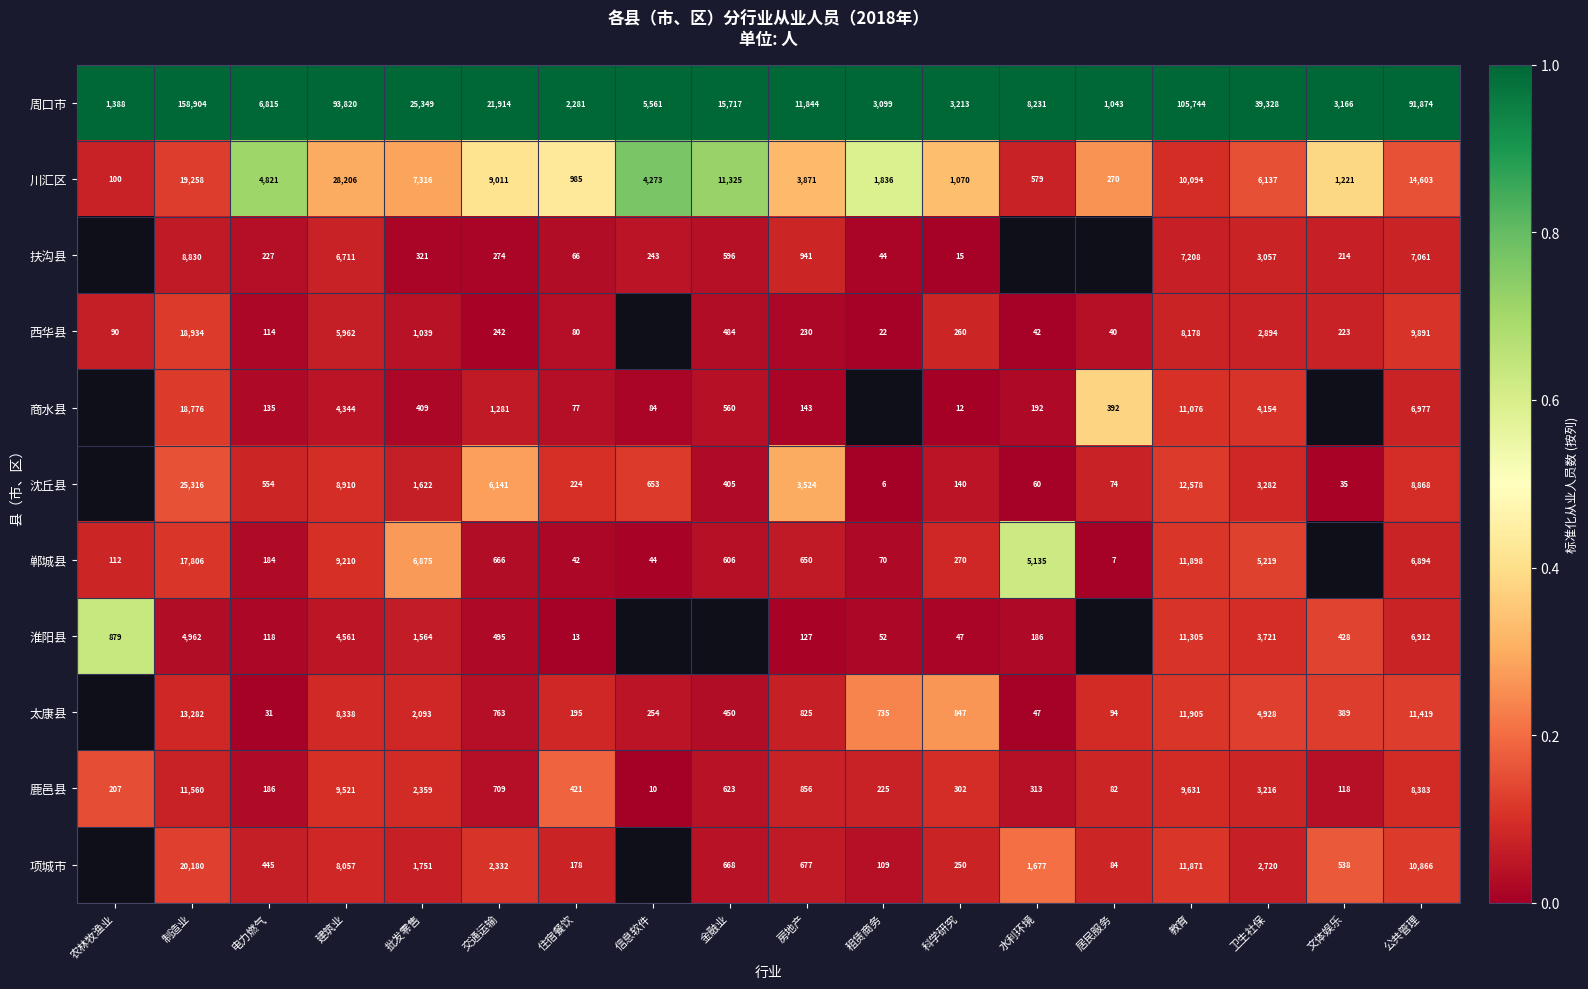

What is the spread (max minus min) of values at 电力燃气?

6784